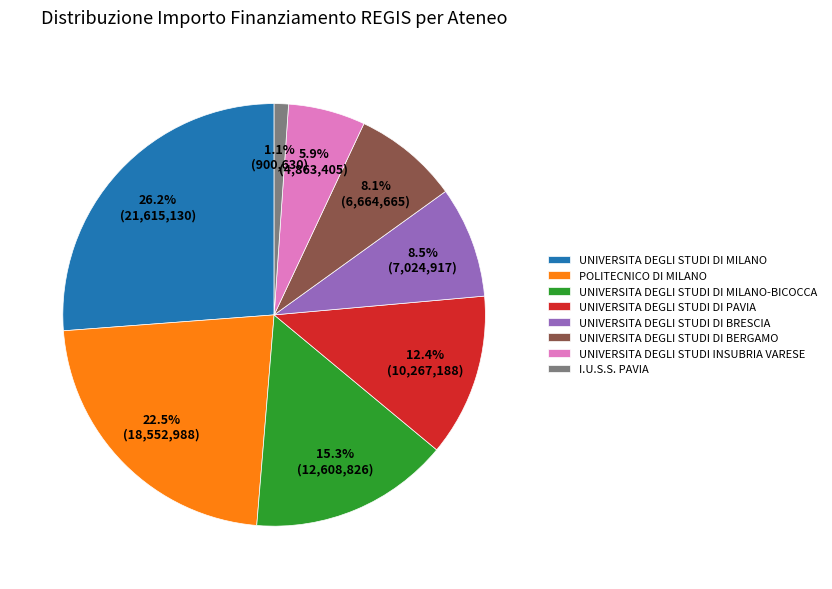

Between UNIVERSITA DEGLI STUDI DI MILANO and UNIVERSITA DEGLI STUDI DI BERGAMO, which is larger?

UNIVERSITA DEGLI STUDI DI MILANO